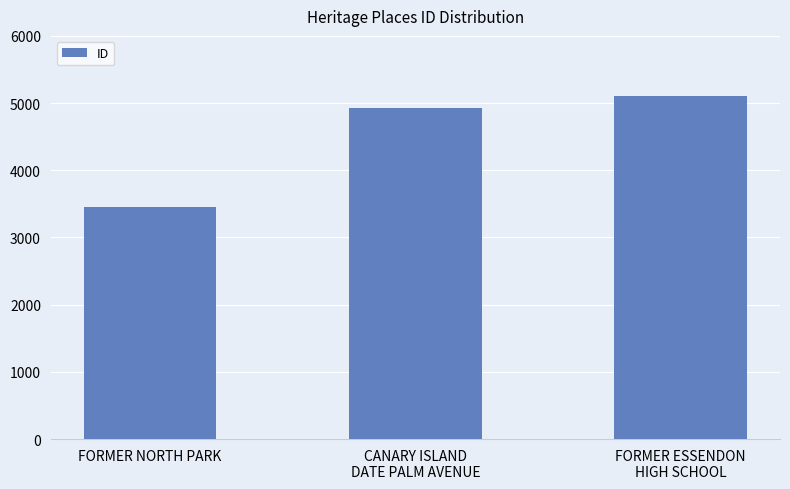

Which label corresponds to the largest value in the chart?

FORMER ESSENDON
HIGH SCHOOL